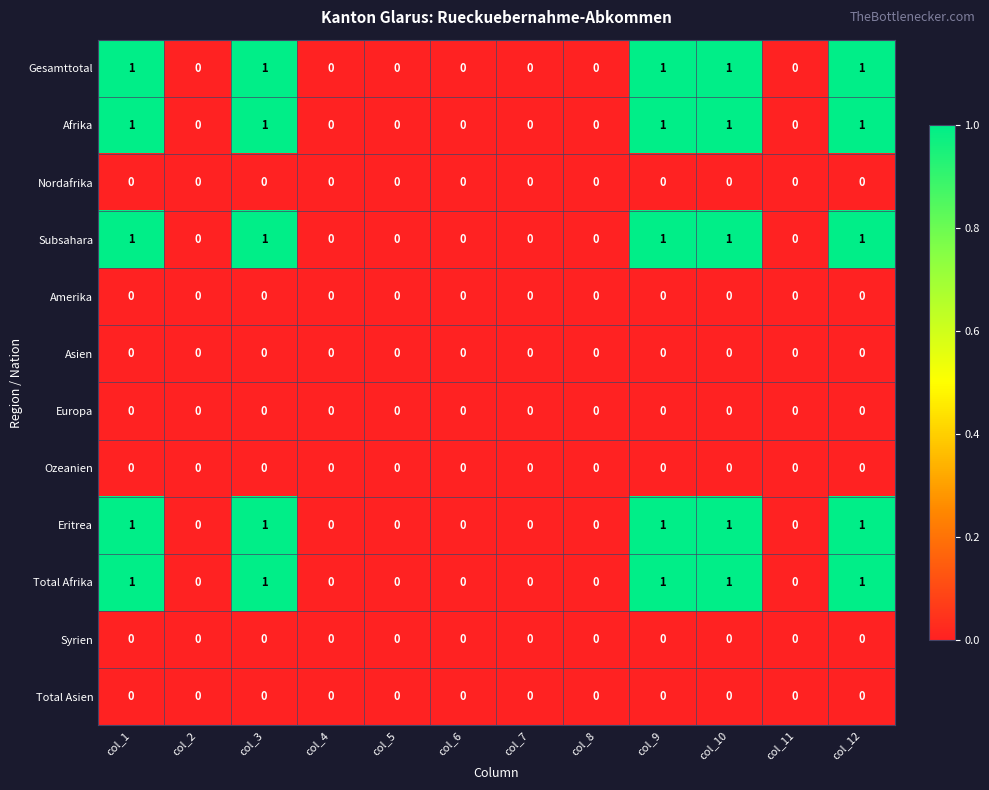

The Amerika series shows 0 at col_1. True or false?

True